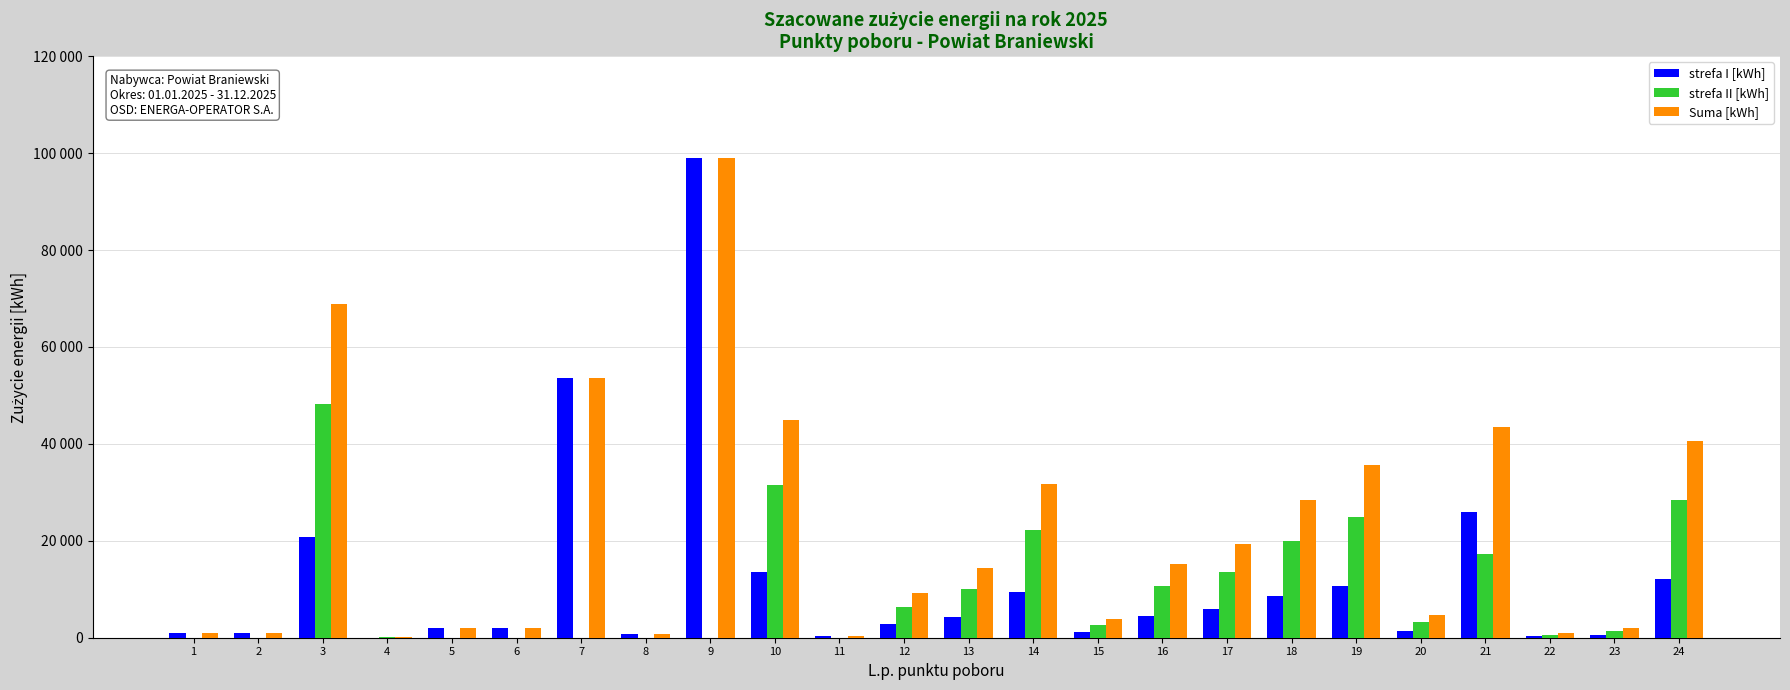

What are all the series names shown in the legend?

strefa I [kWh], strefa II [kWh], Suma [kWh]